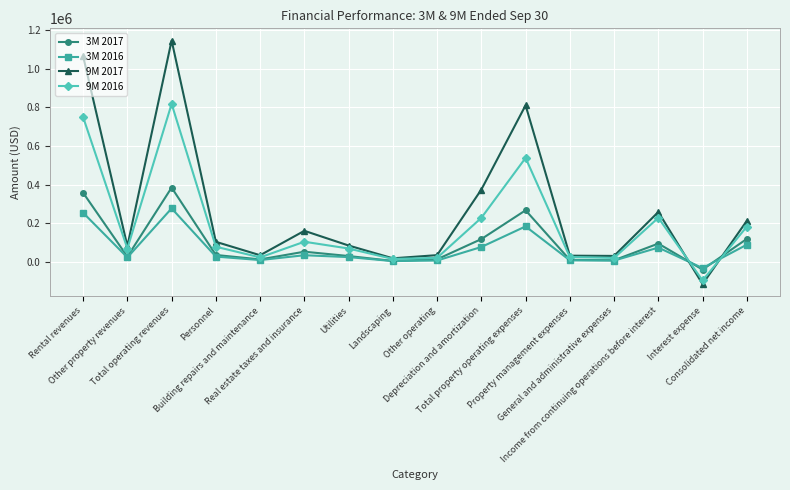

After their last crossing, which series has the higher values: 9M 2016 or 3M 2016?

9M 2016